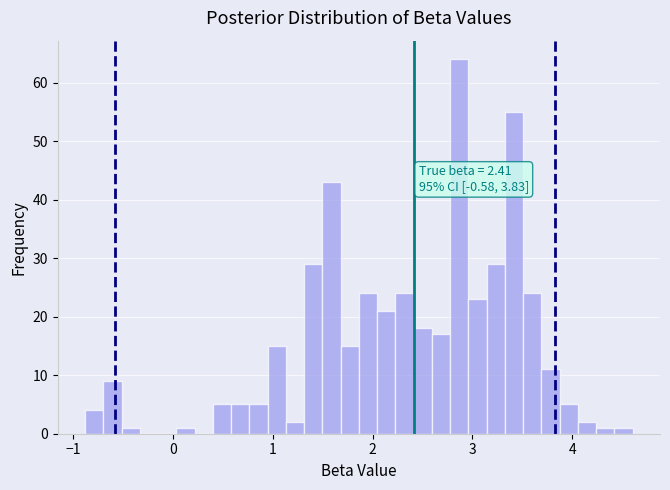

Read against the x-axis, roughly where is the centre of the tallest bar?

2.9